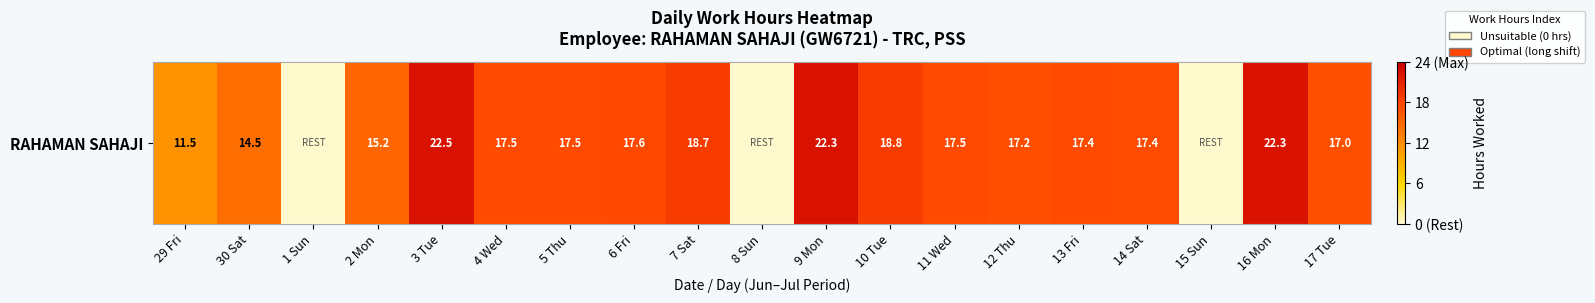

What is the sum of the values at 8 Sun and 14 Sat?

17.4